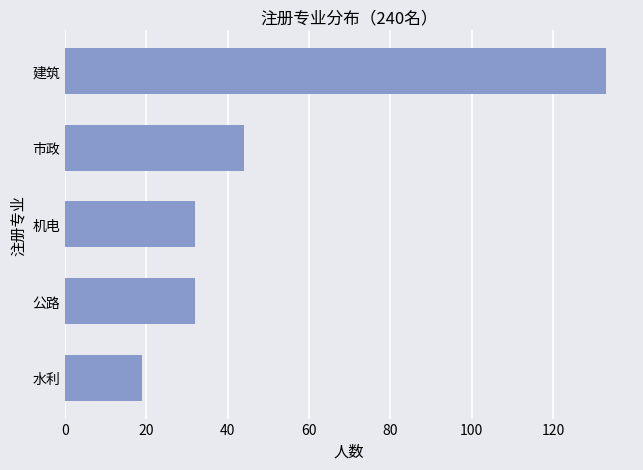

Where is the data nearest to the value 76?

市政